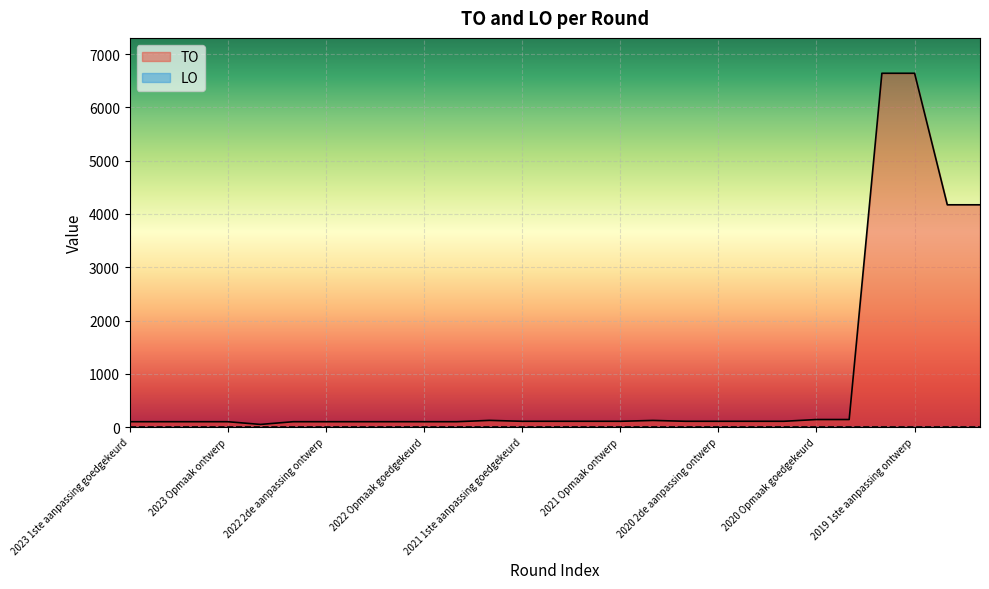

What is the difference between the values at 2022 Opmaak ontwerp and 2021 Opmaak goedgekeurd?

8